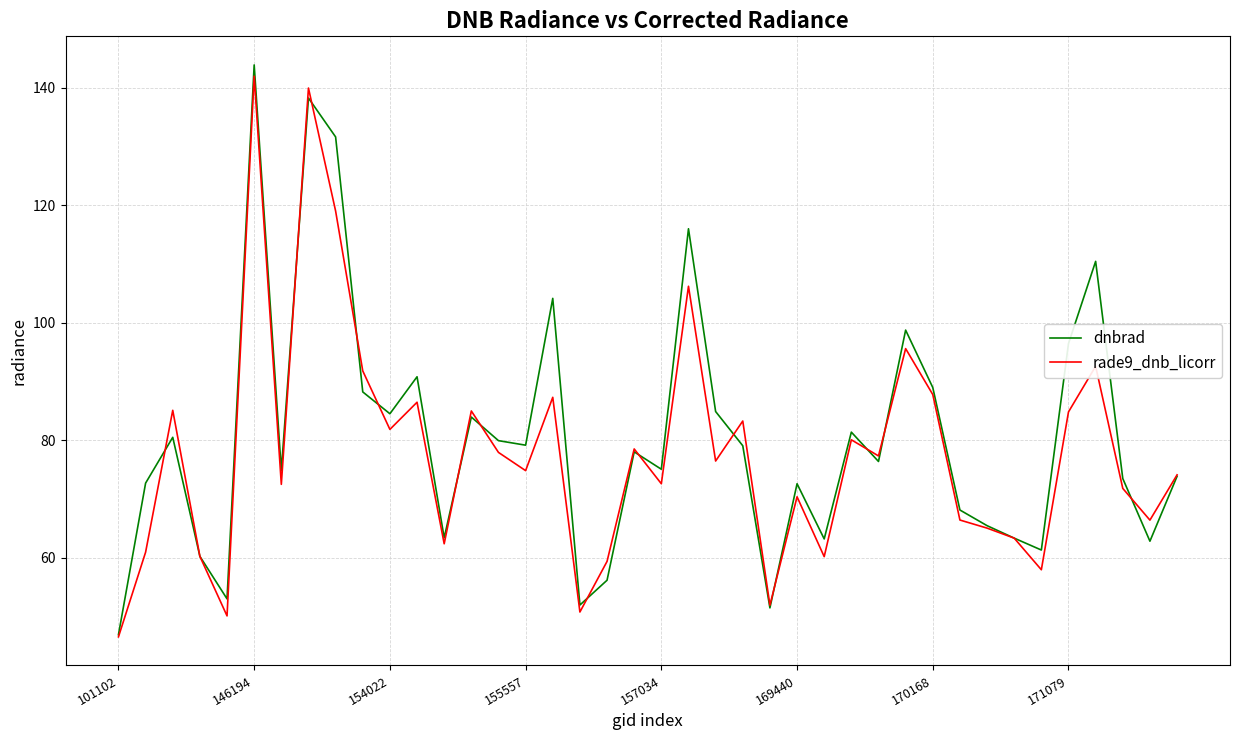

What are all the series names shown in the legend?

dnbrad, rade9_dnb_licorr